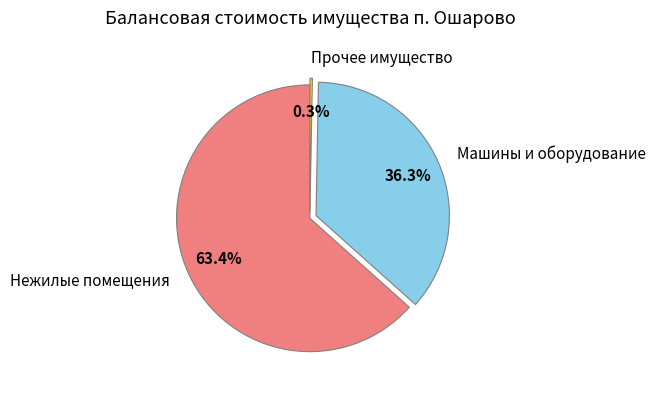

Count the number of slices in the pie.

3